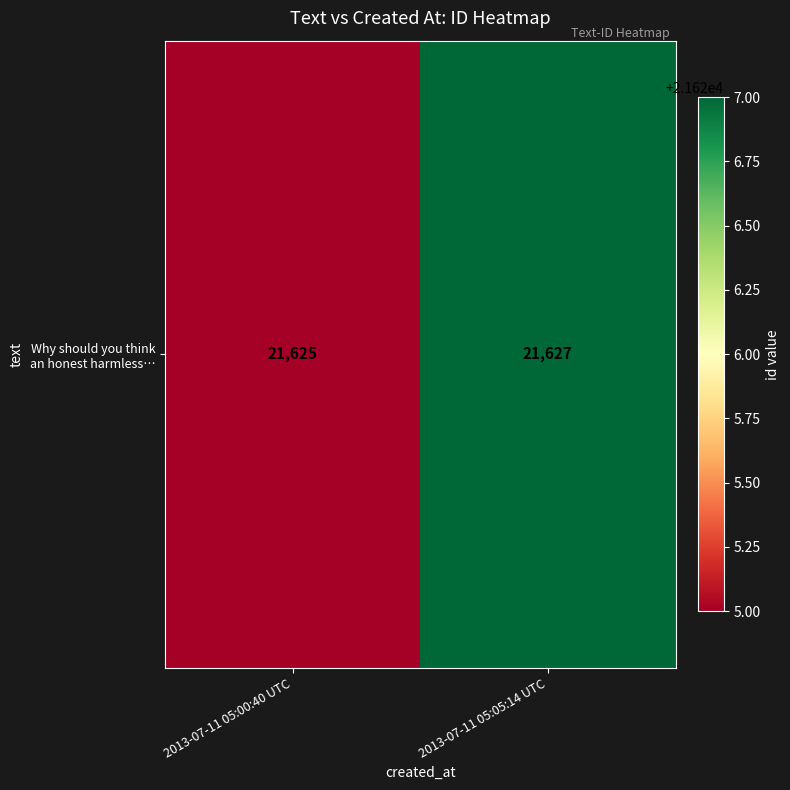

Reading right to left, what are all the values shown in this chart?

2013-07-11 05:05:14 UTC=21627	2013-07-11 05:00:40 UTC=21625